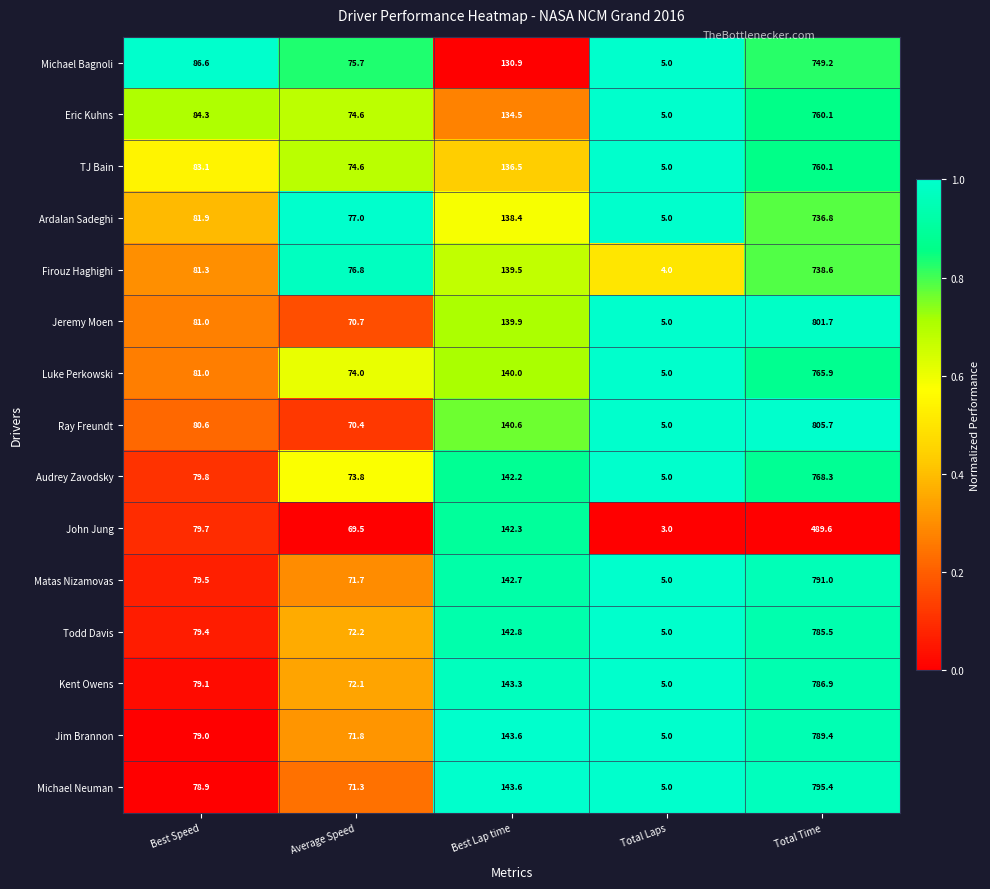

At which category is the sum across all series the highest?

Total Time